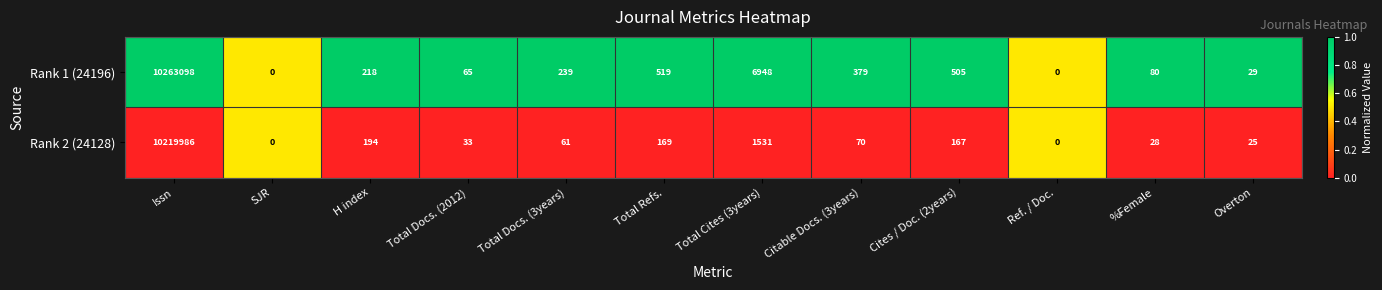

How many distinct data groups are displayed?

2